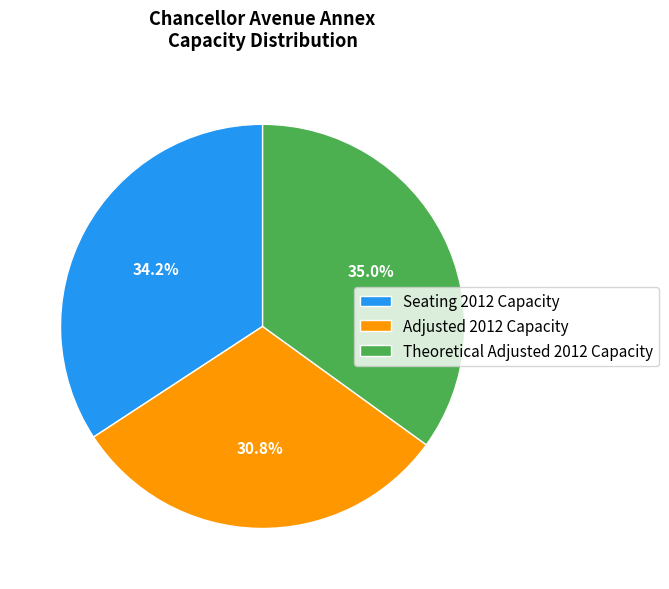

Does Adjusted 2012 Capacity account for over 50% of the chart?

No